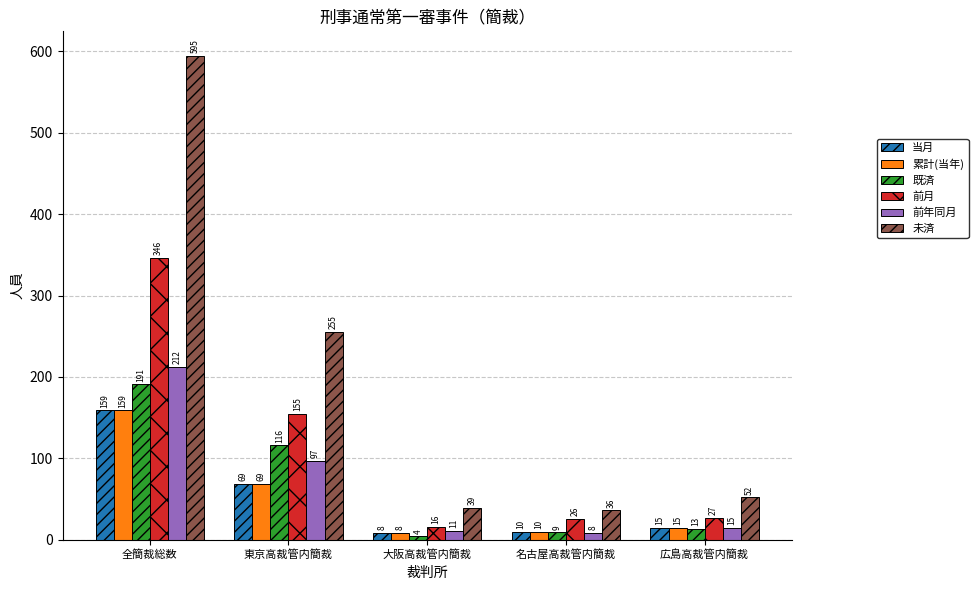

Between 東京高裁管内簡裁 and 大阪高裁管内簡裁, which series saw the biggest shift?

未済